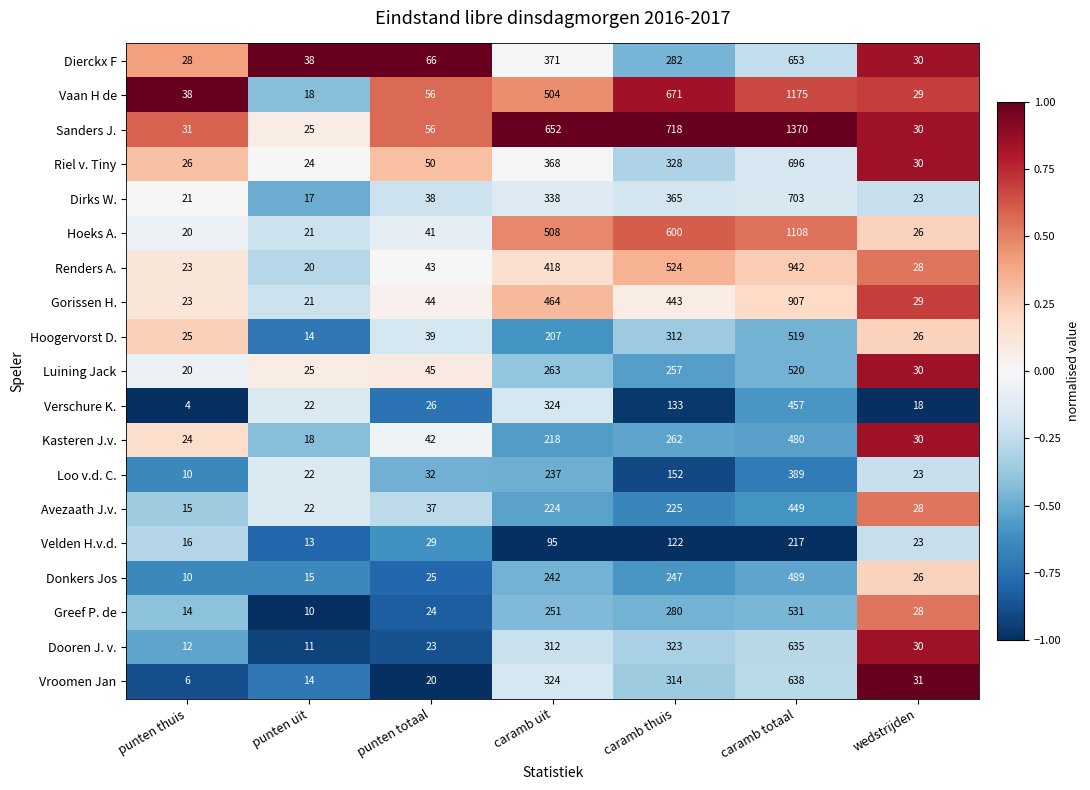

List the series in order of their peak value, lowest first.

Velden H.v.d., Loo v.d. C., Avezaath J.v., Verschure K., Kasteren J.v., Donkers Jos, Hoogervorst D., Luining Jack, Greef P. de, Dooren J. v., Vroomen Jan, Dierckx F, Riel v. Tiny, Dirks W., Gorissen H., Renders A., Hoeks A., Vaan H de, Sanders J.